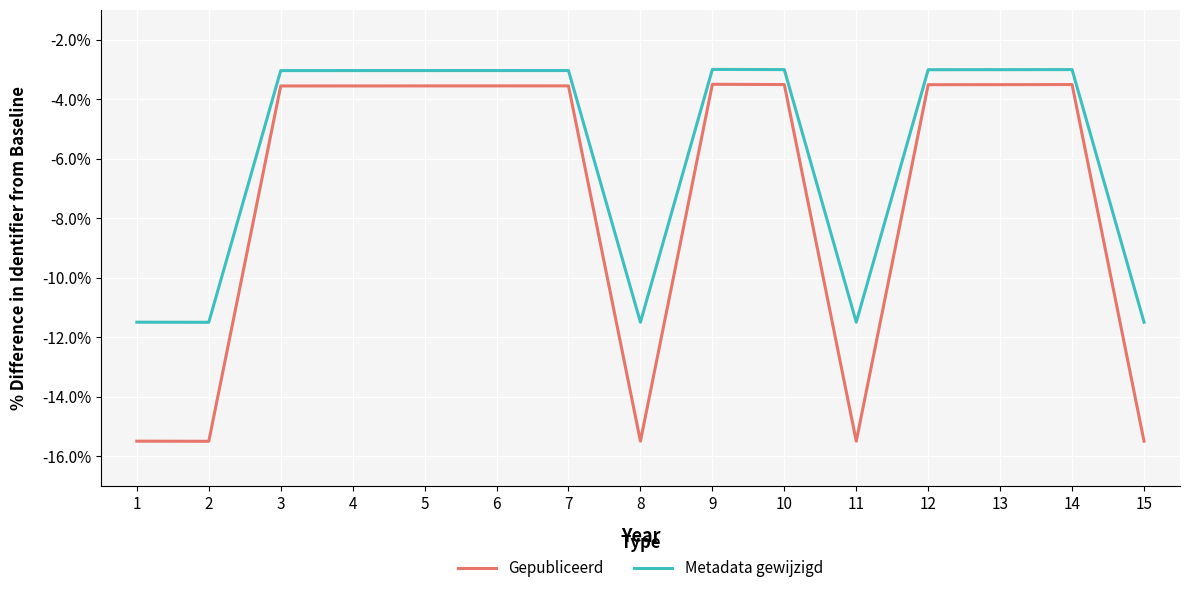

What is the approximate value of Gepubliceerd at 1?

-15.5